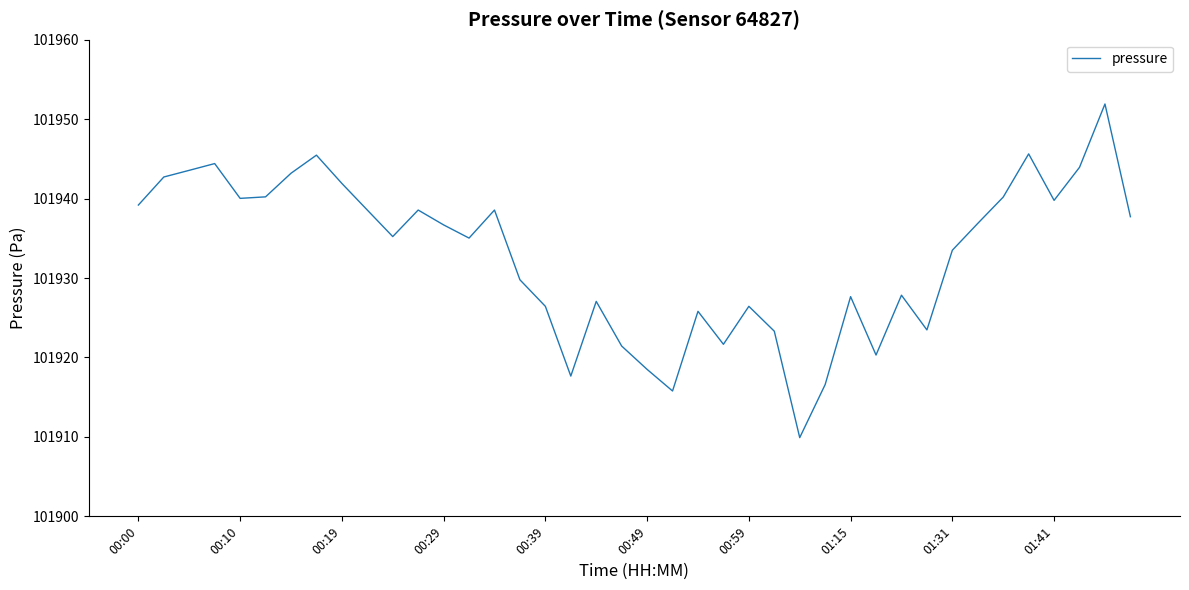

What is the maximum value shown in the chart?

101951.9